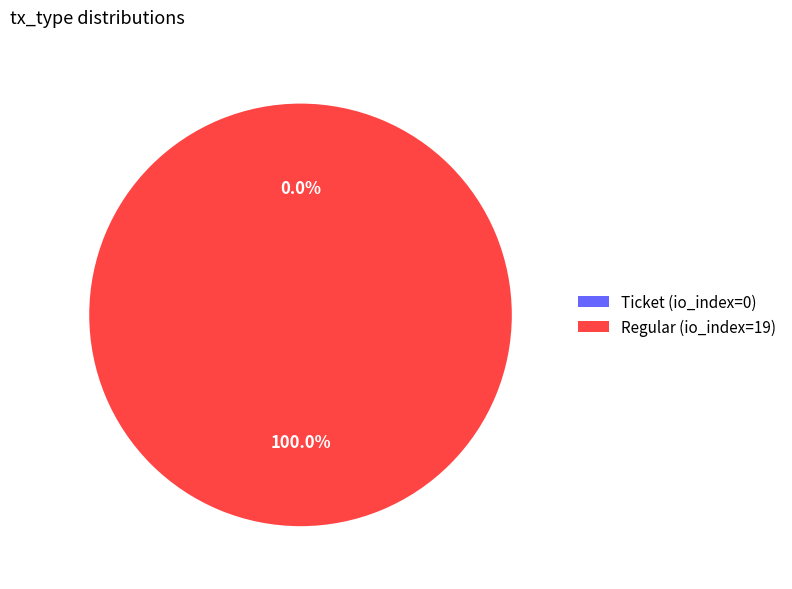

To the nearest percent, what is the average slice percentage?

50%